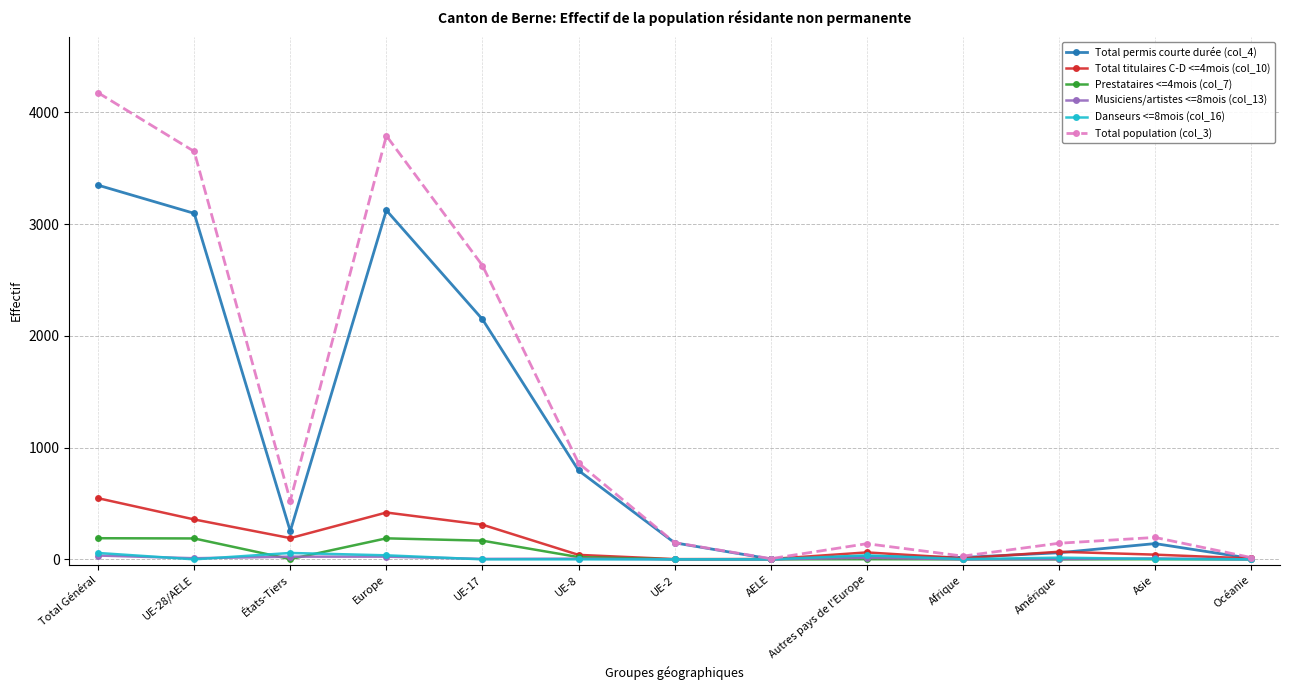

Between Total Général and Europe, which series saw the biggest shift?

Total population (col_3)